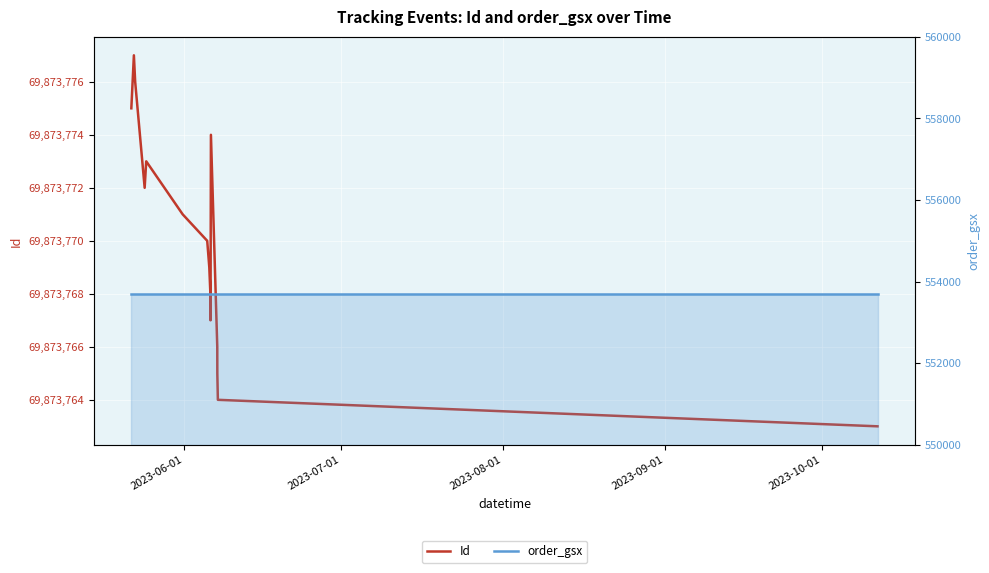

What is the difference between the second highest and second lowest values in the Id series?

12